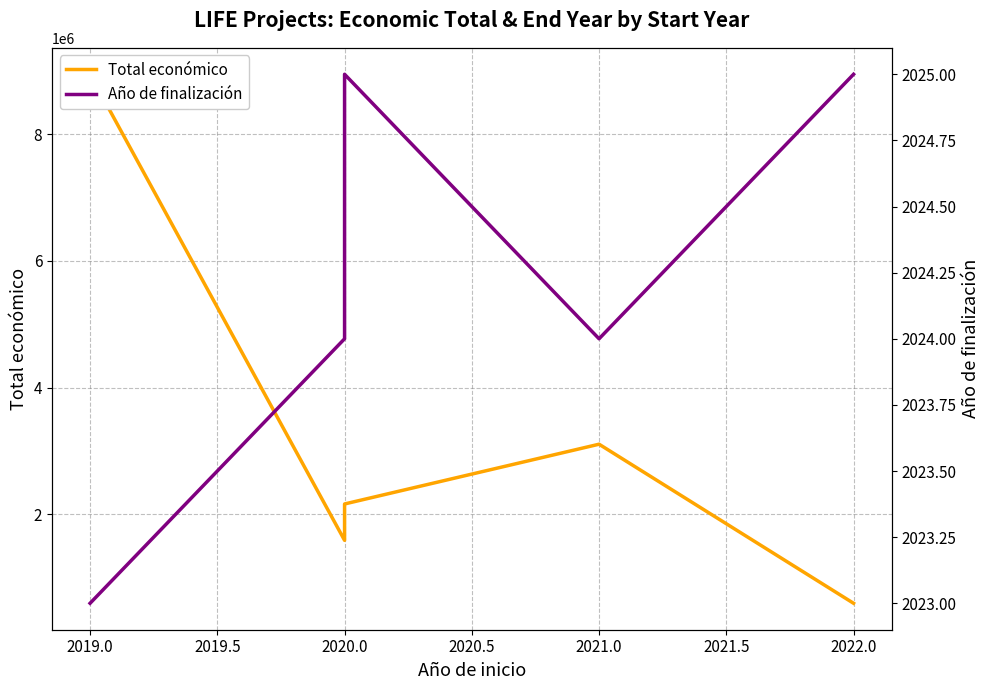

What position from the right is 2019.0?

5